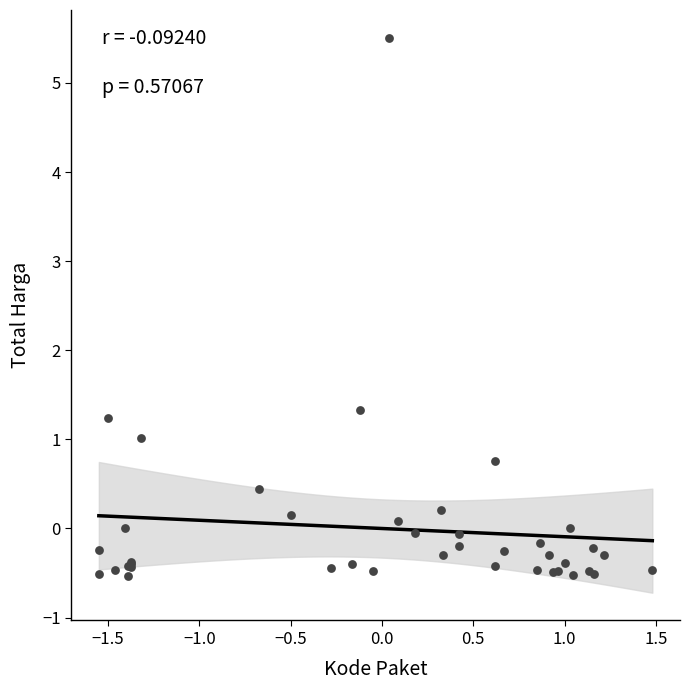

What Y value in the scatter plot is closest to 2?

1.3